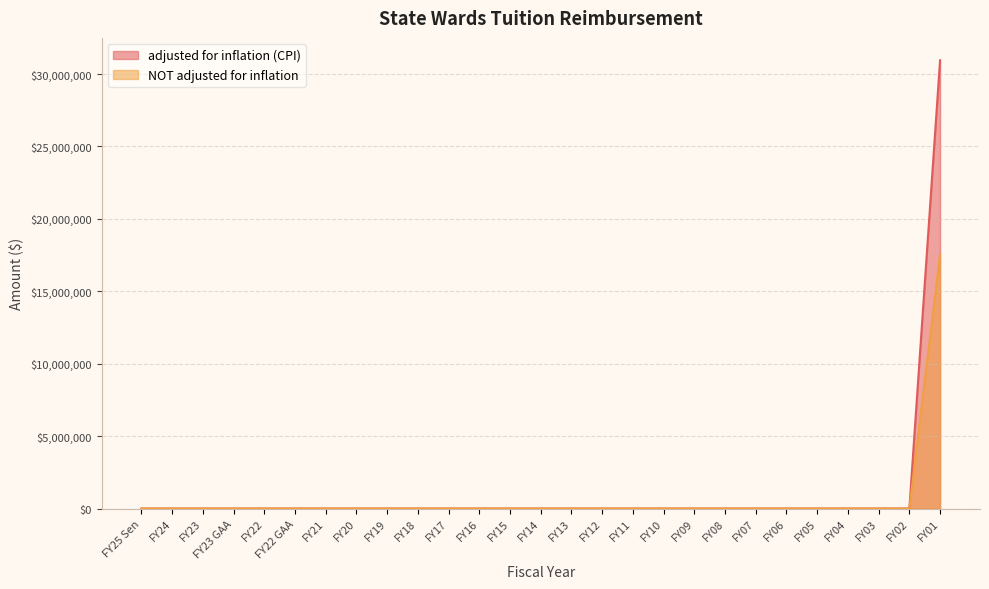

Does the chart display data point markers on the line(s)?

No